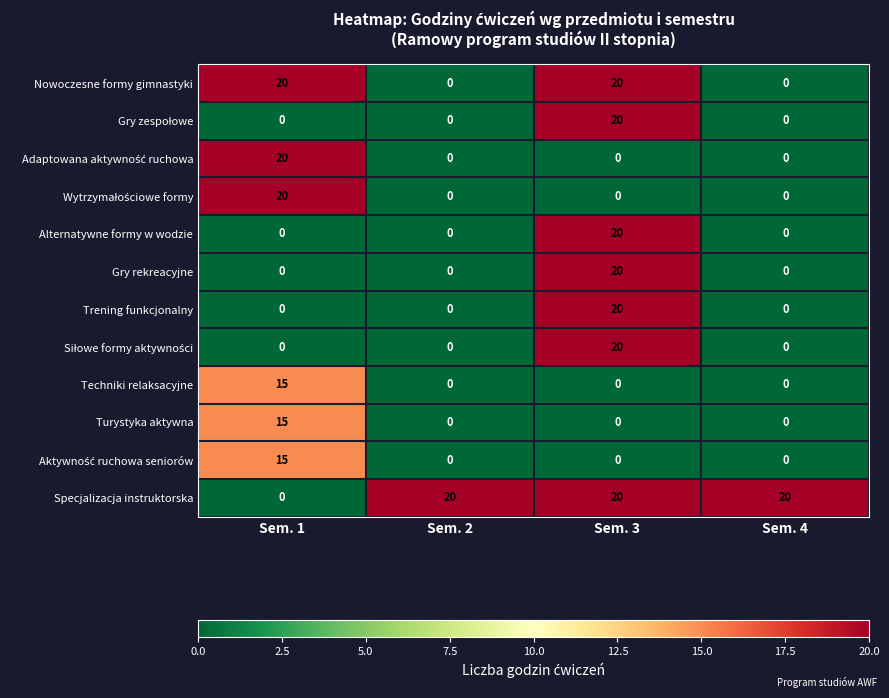

Count the Gry rekreacyjne values in the range 0 to 20.

4